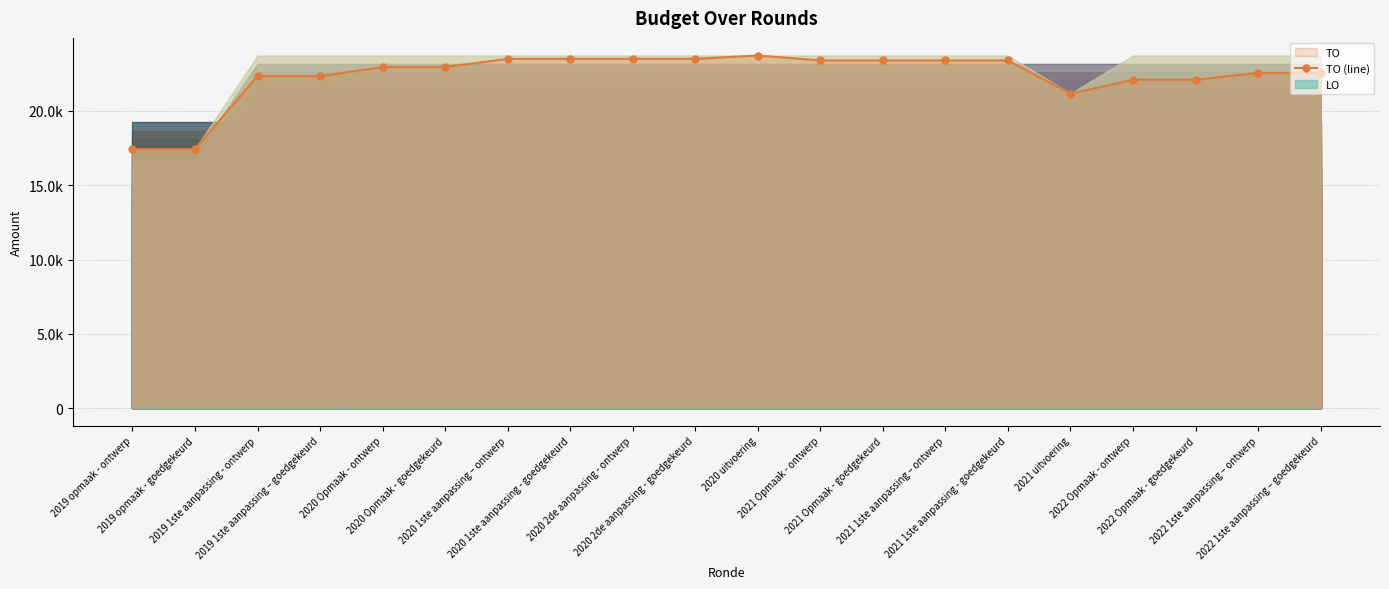

Count the number of values greater than 22949.

9